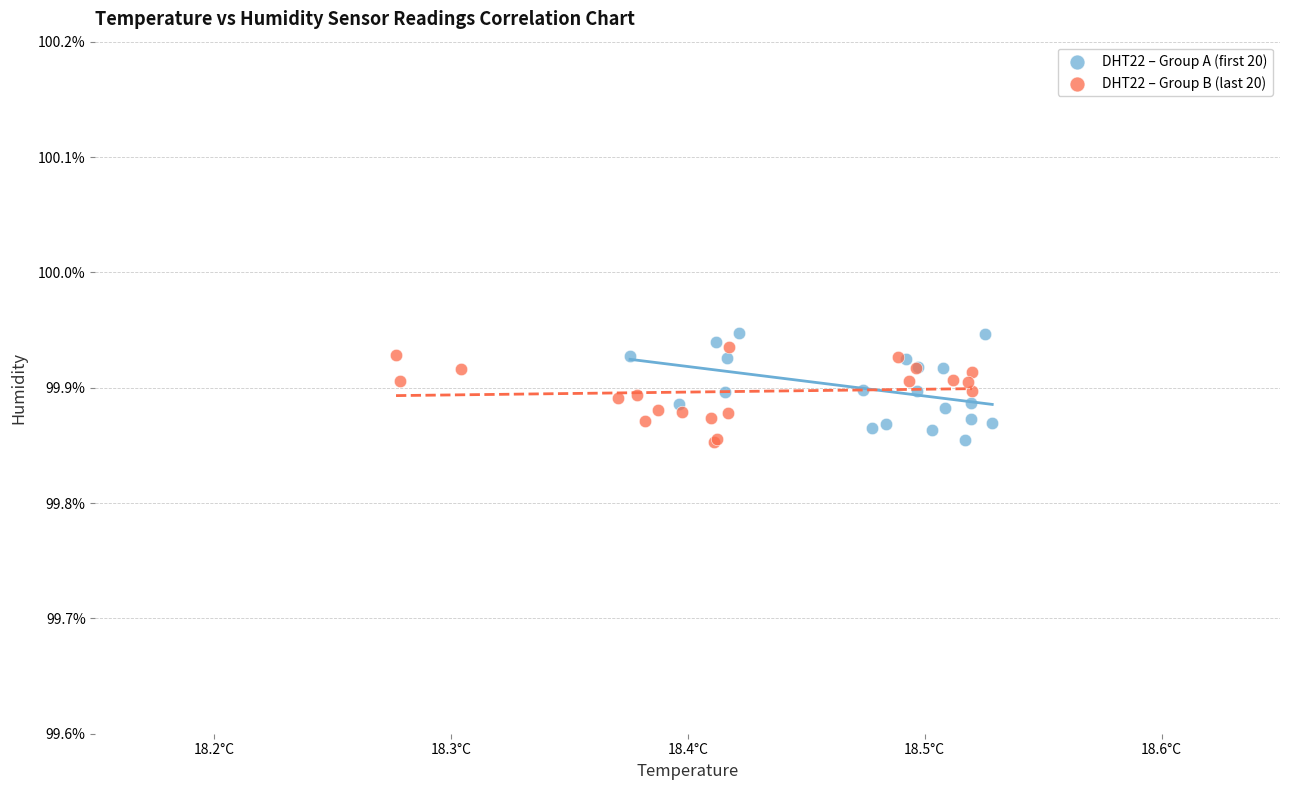

What are all the series names shown in the legend?

DHT22 – Group A (first 20), DHT22 – Group B (last 20)